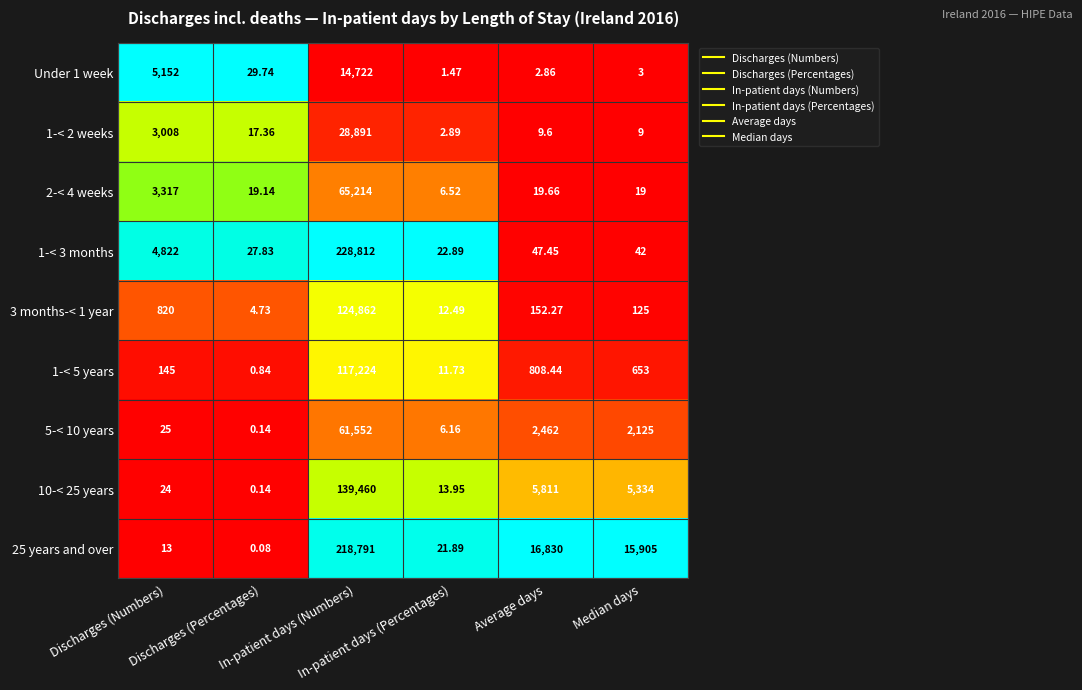

How many data points in 1-< 3 months are above 47?

3